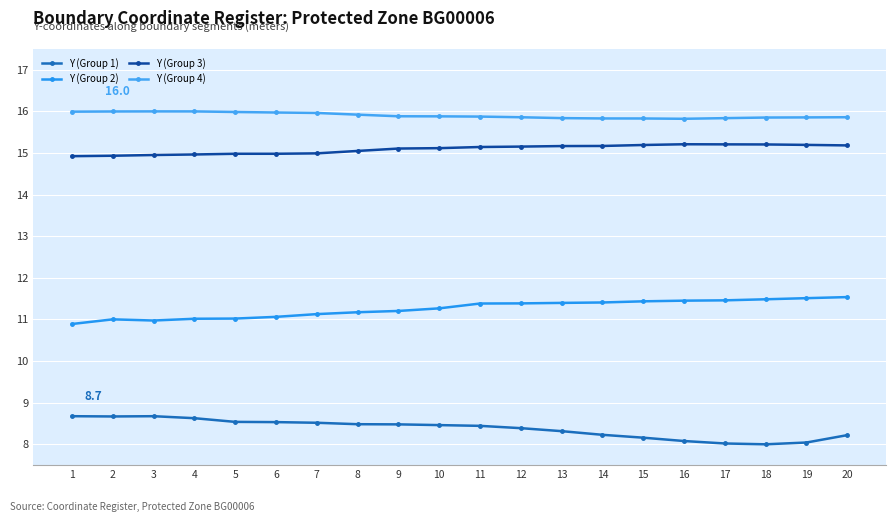

Which category has the lowest value in the Y (Group 1) series?

18